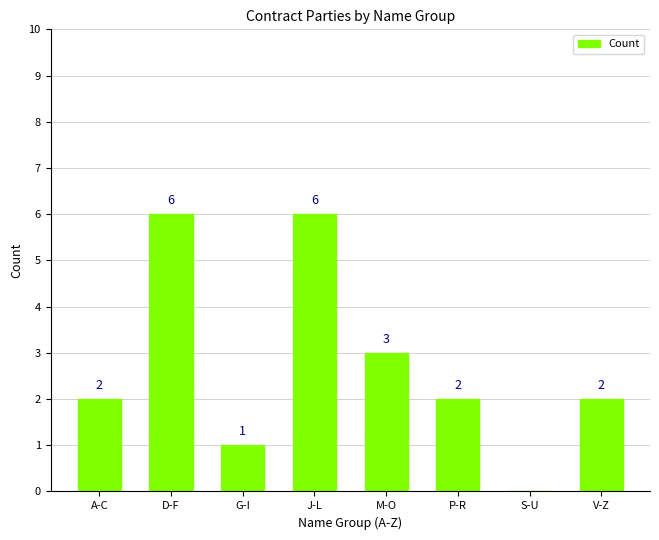

What is the approximate value at M-O?

3